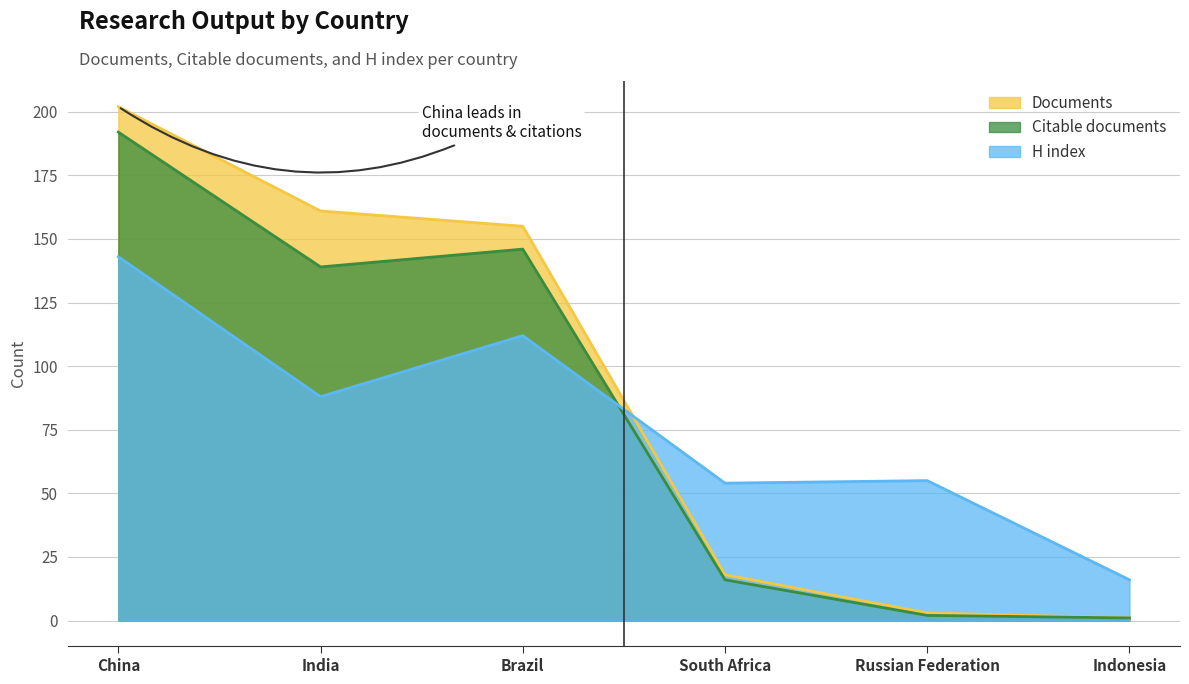

Reading left to right, what are all the values shown in this chart?

Documents: 202	161	155	18	3	1
Citable documents: 192	139	146	16	2	1
H index: 143	88	112	54	55	16